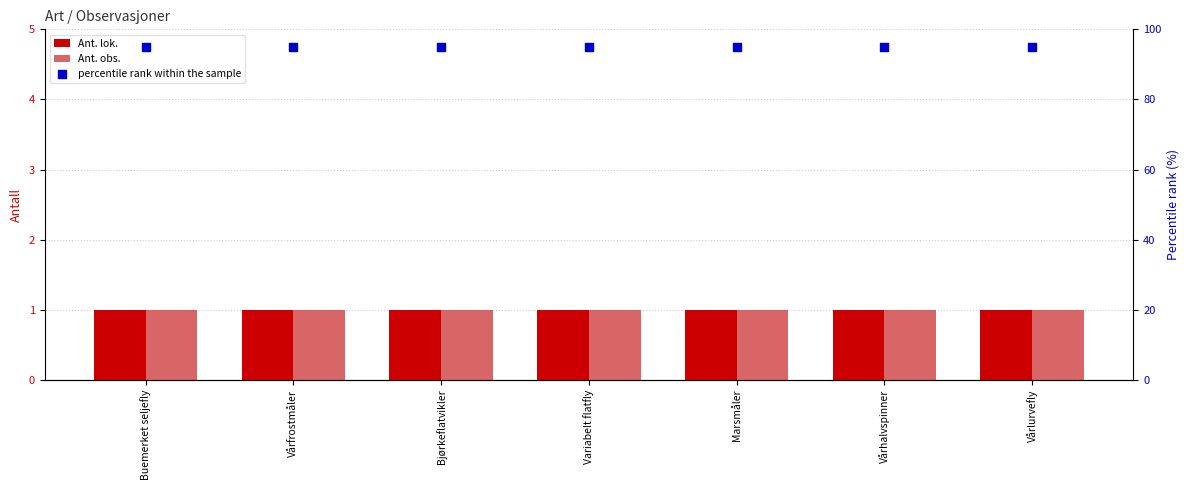

Which series has the largest total across all categories?

percentile rank within the sample